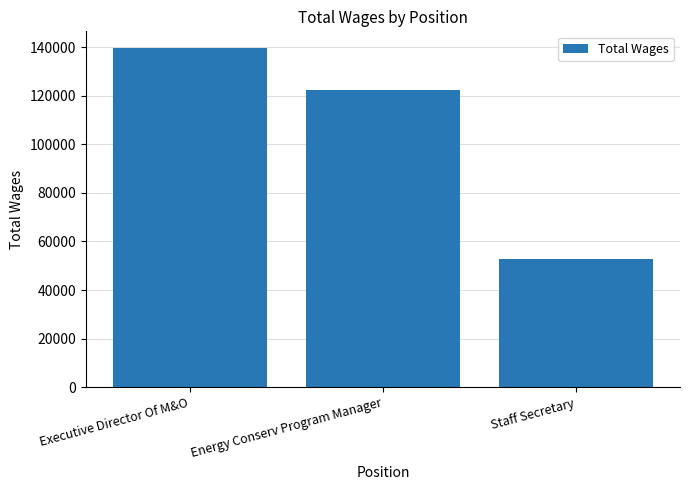

How many bars are there in total?

3